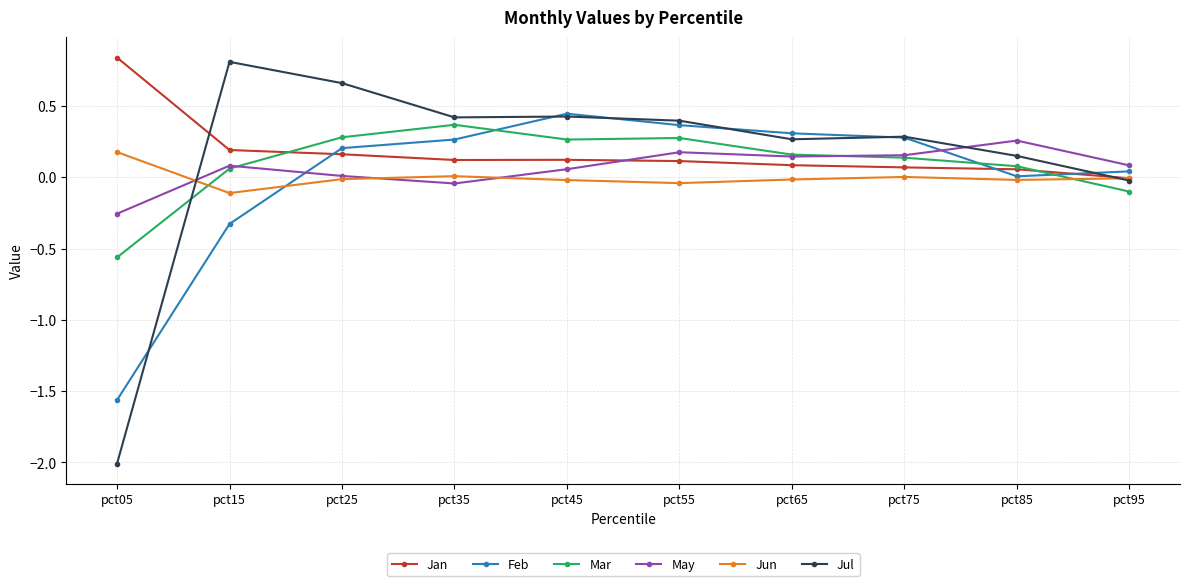

At which category does Feb reach its first local valley?

pct85